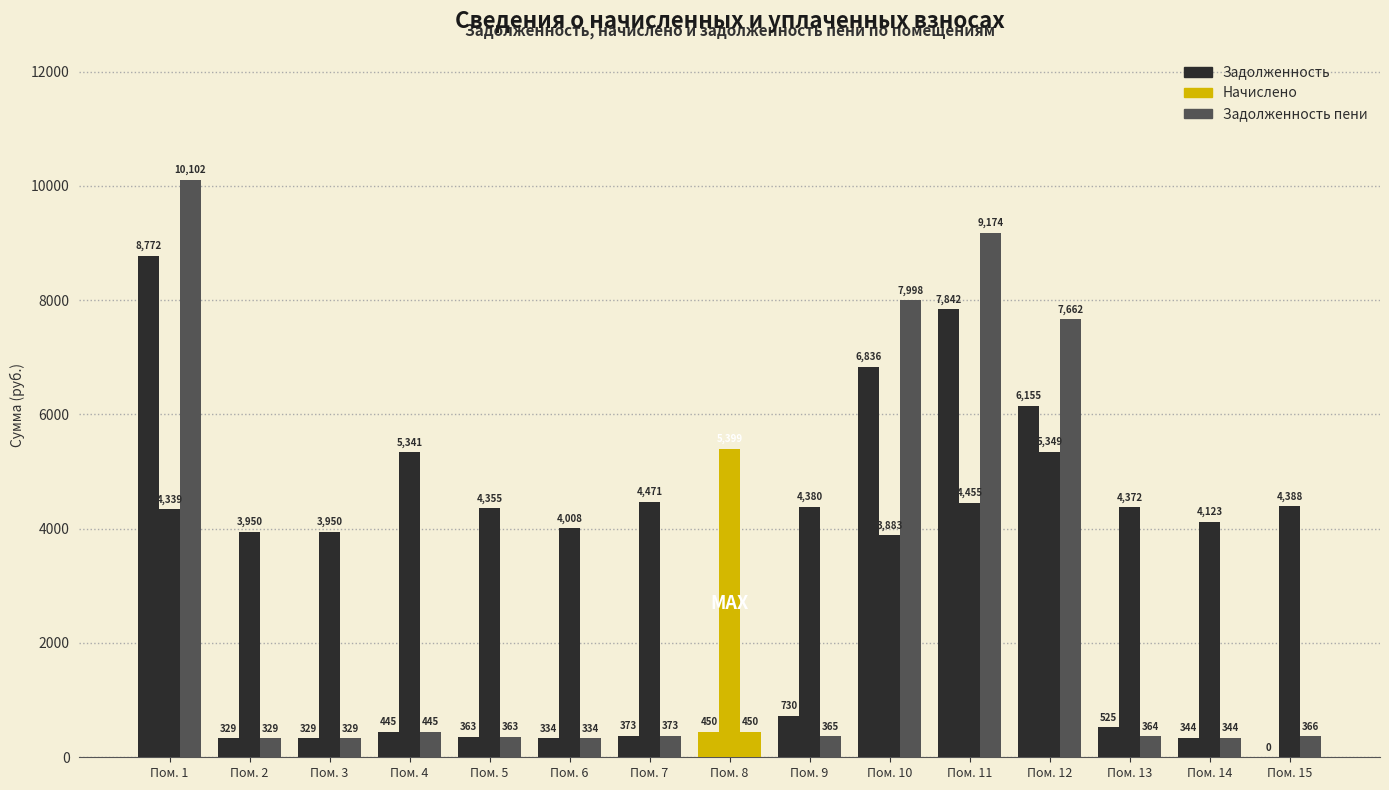

Which series has the largest range (max minus min)?

Задолженность пени